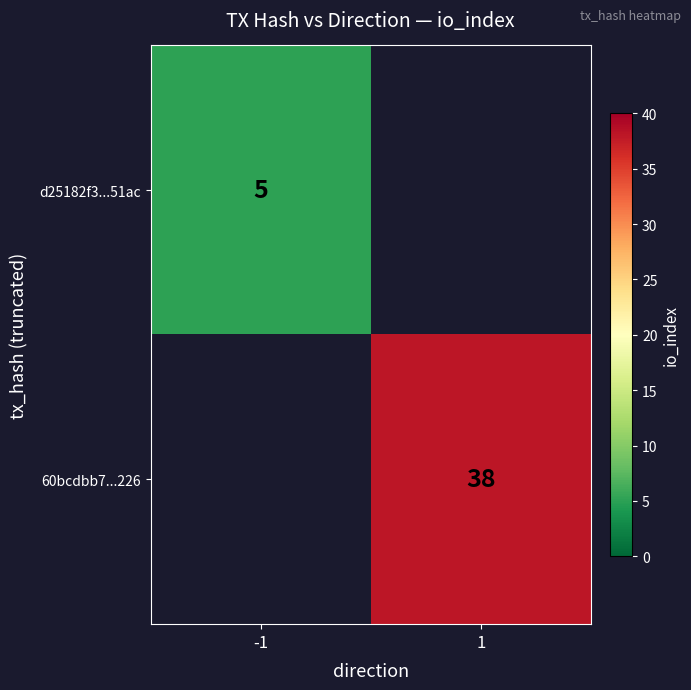

The 60bcdbb7...226 series shows 16 at 1. True or false?

False